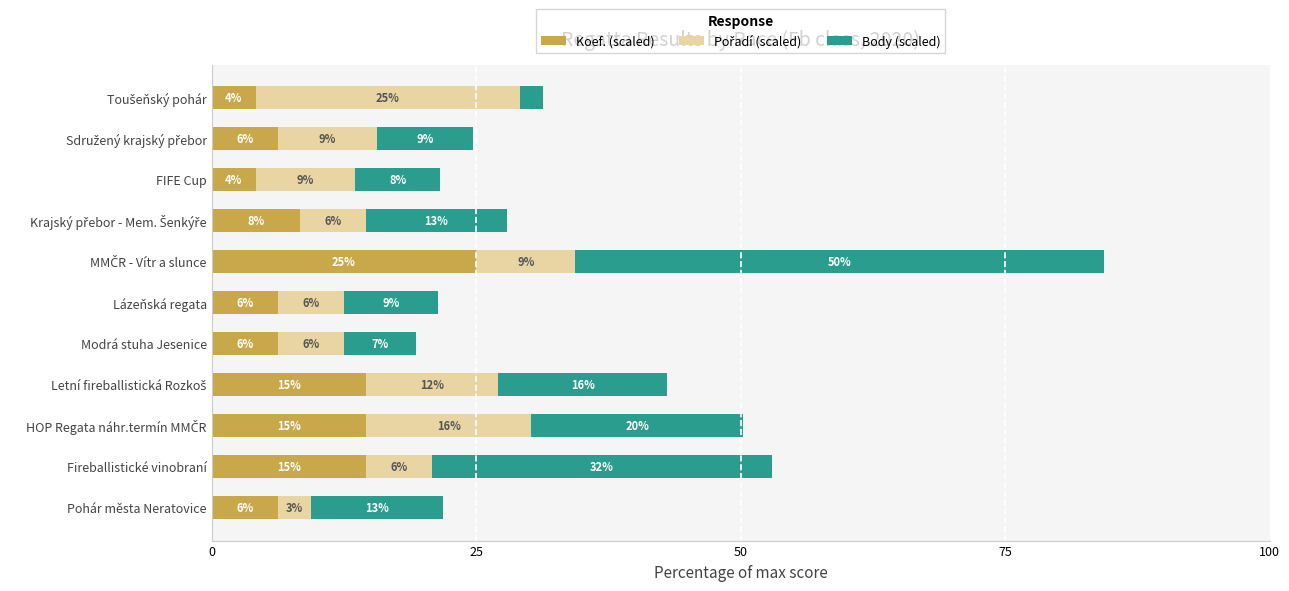

What are all the series names shown in the legend?

Koef. (scaled), Pořadí (scaled), Body (scaled)